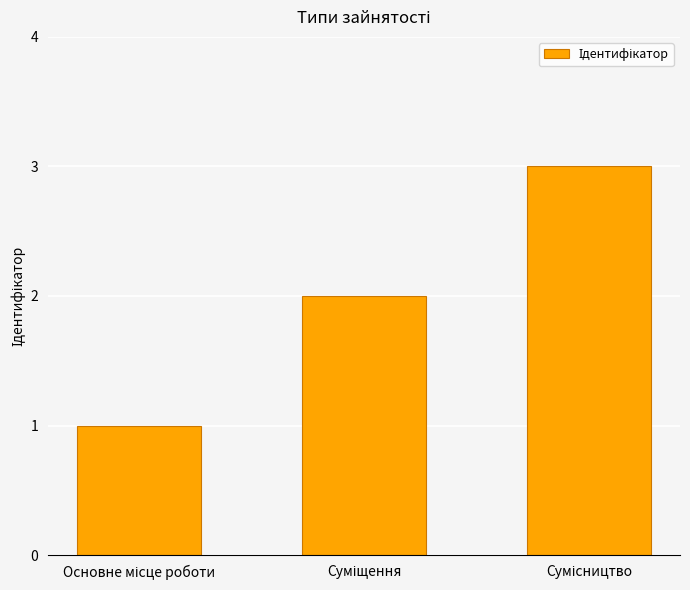

What is the sum of all values?

6